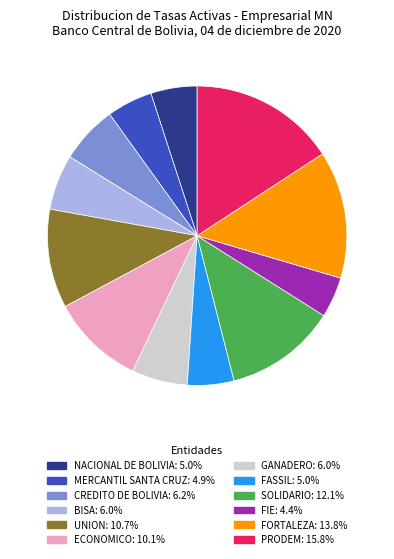

Does any single category account for the majority?

No